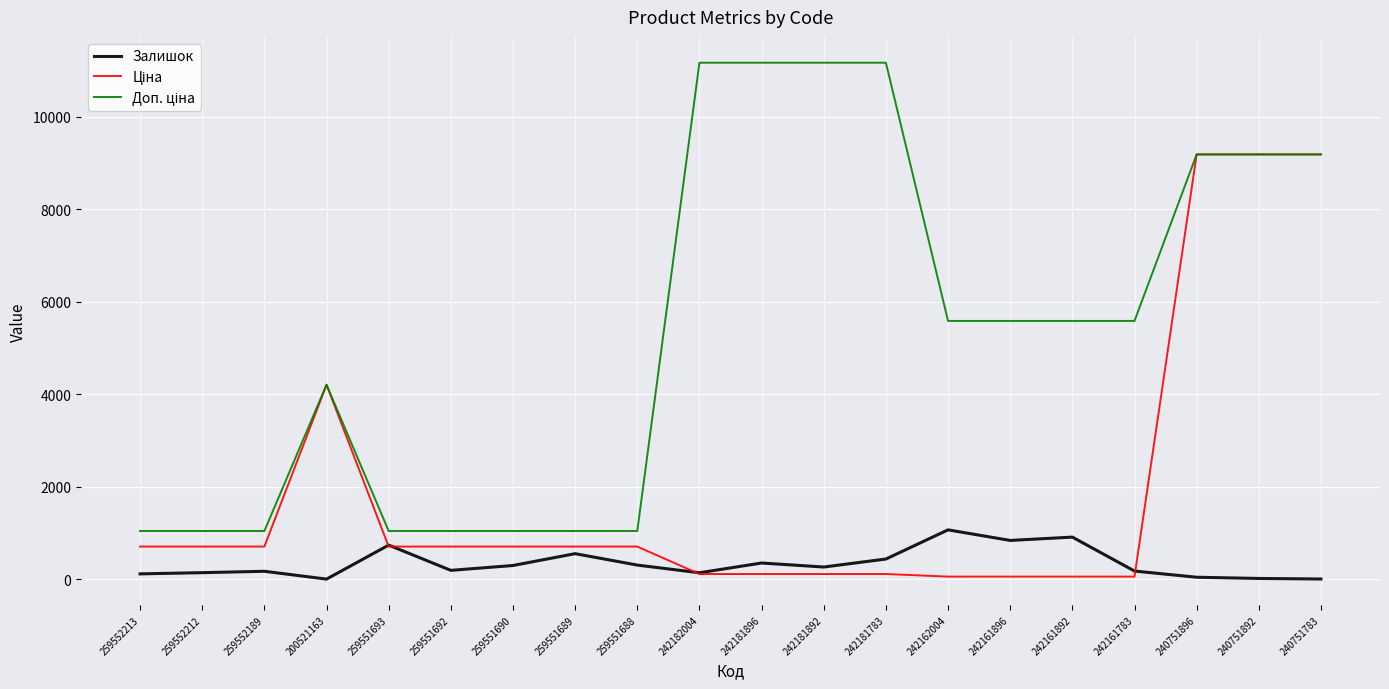

True or false: Залишок has a value of 1268.0 at 259551693.

False